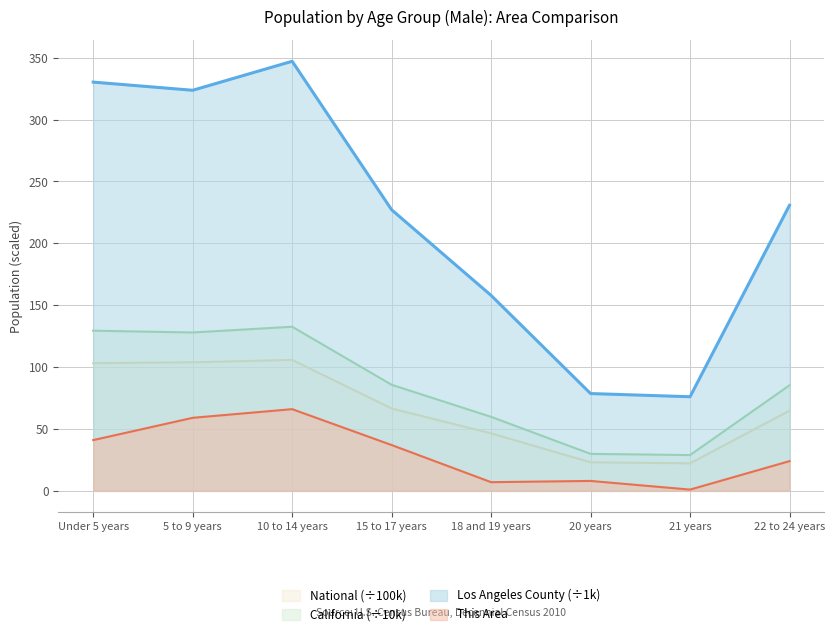

What position from the right is 18 and 19 years?

4